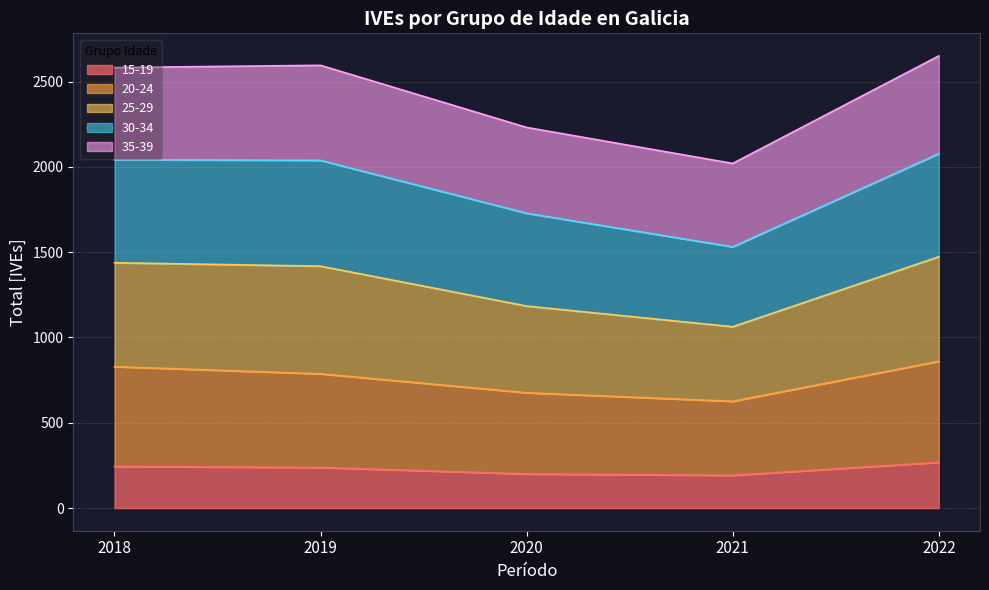

The value of 15-19 at 2019 is 238. True or false?

True